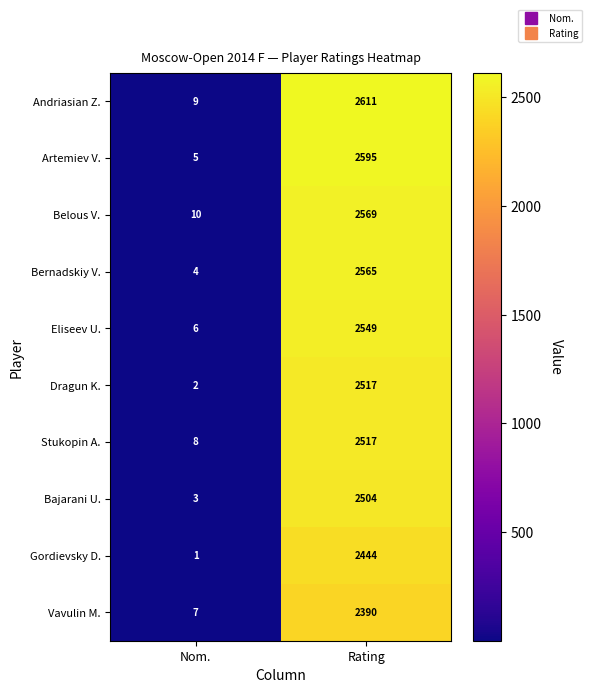

What is the difference between the maximum and minimum values in the Stukopin A. series?

2509